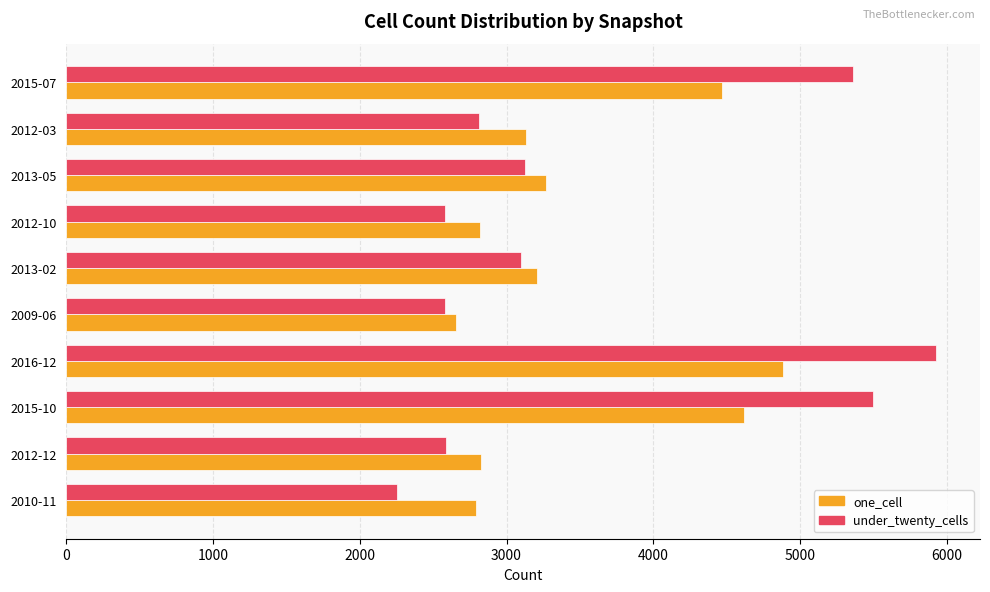

What is the difference between the one_cell values at 2015-07 and 2010-11?

1677